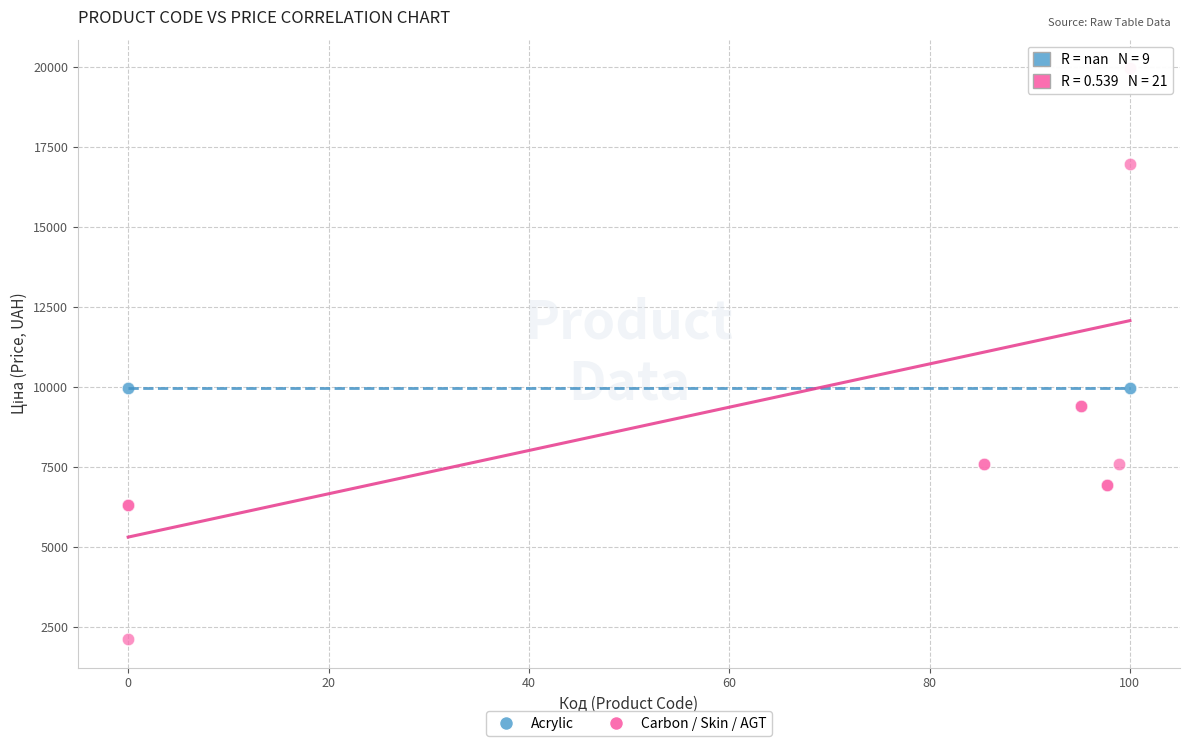

Which series contains the lowest Y value?

Carbon / Skin / AGT